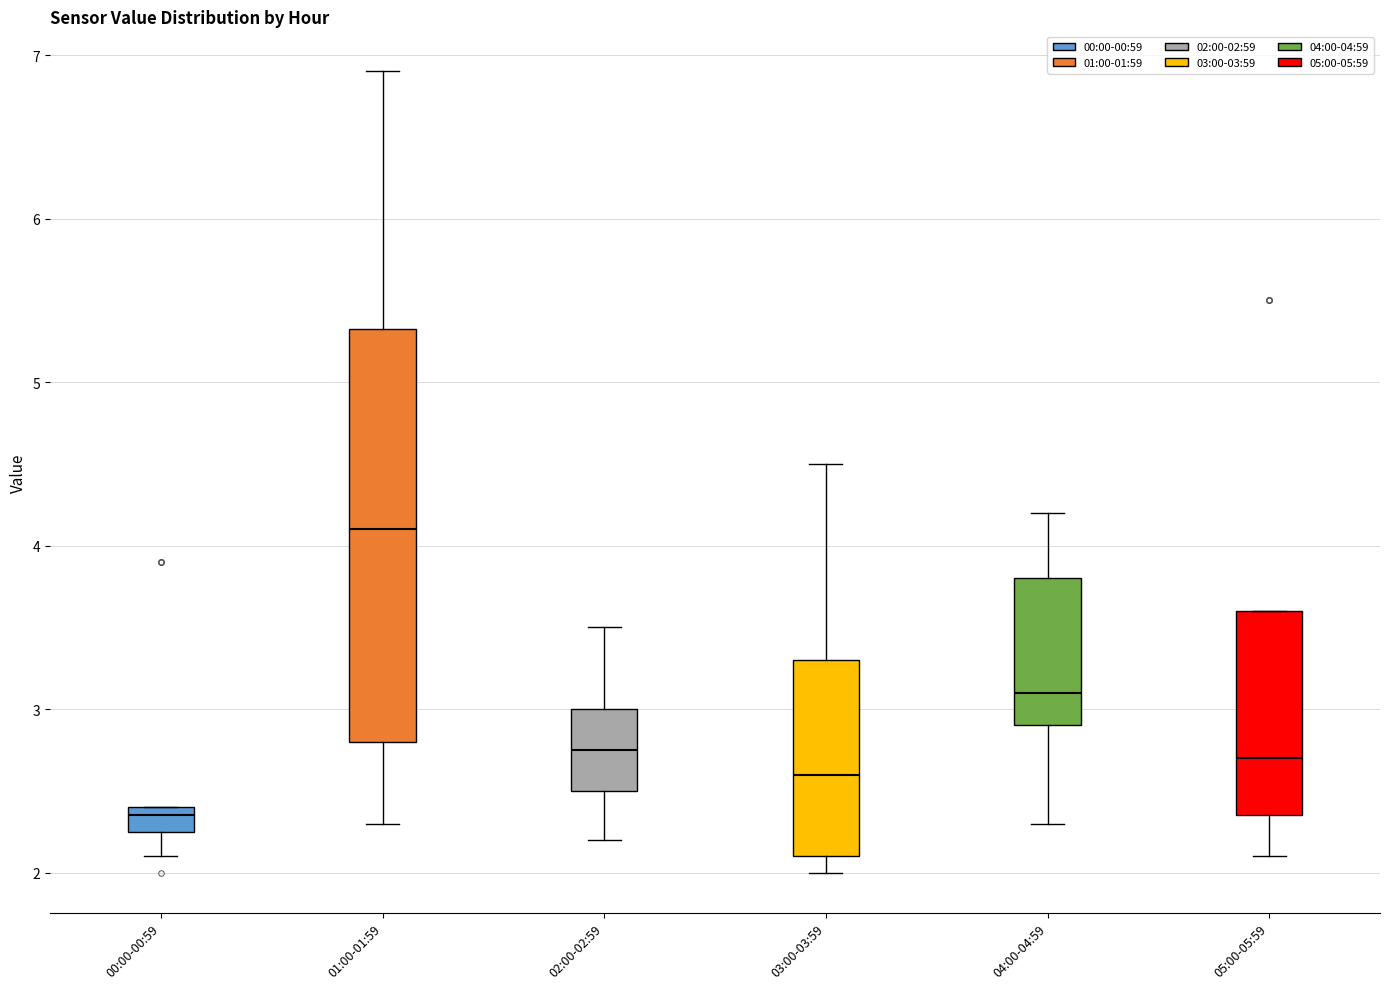

Which box is the tallest, from its lower edge to its upper edge?

01:00-01:59